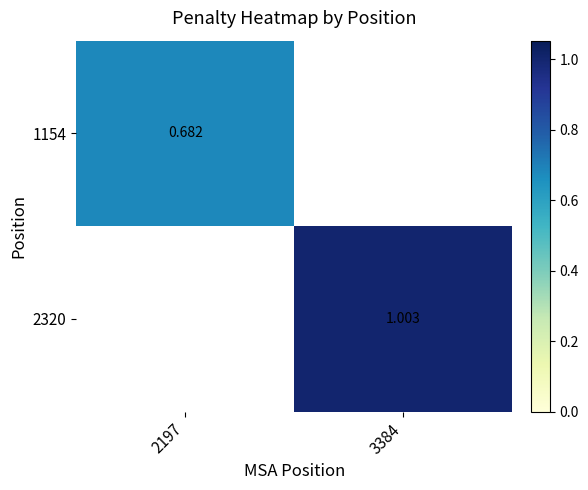

Which label corresponds to the smallest value in the chart?

2197